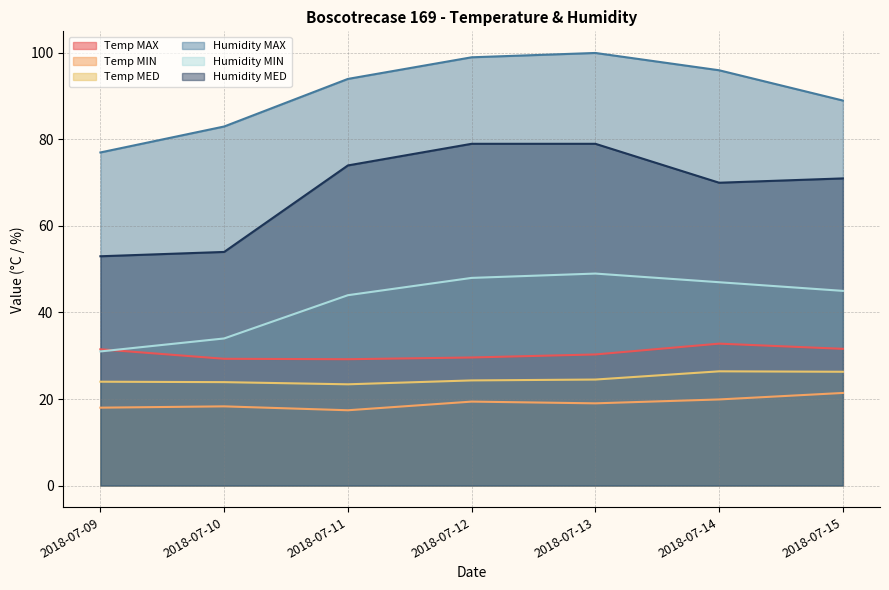

What is the sum of the Temp MAX values at 2018-07-09 and 2018-07-13?

61.8